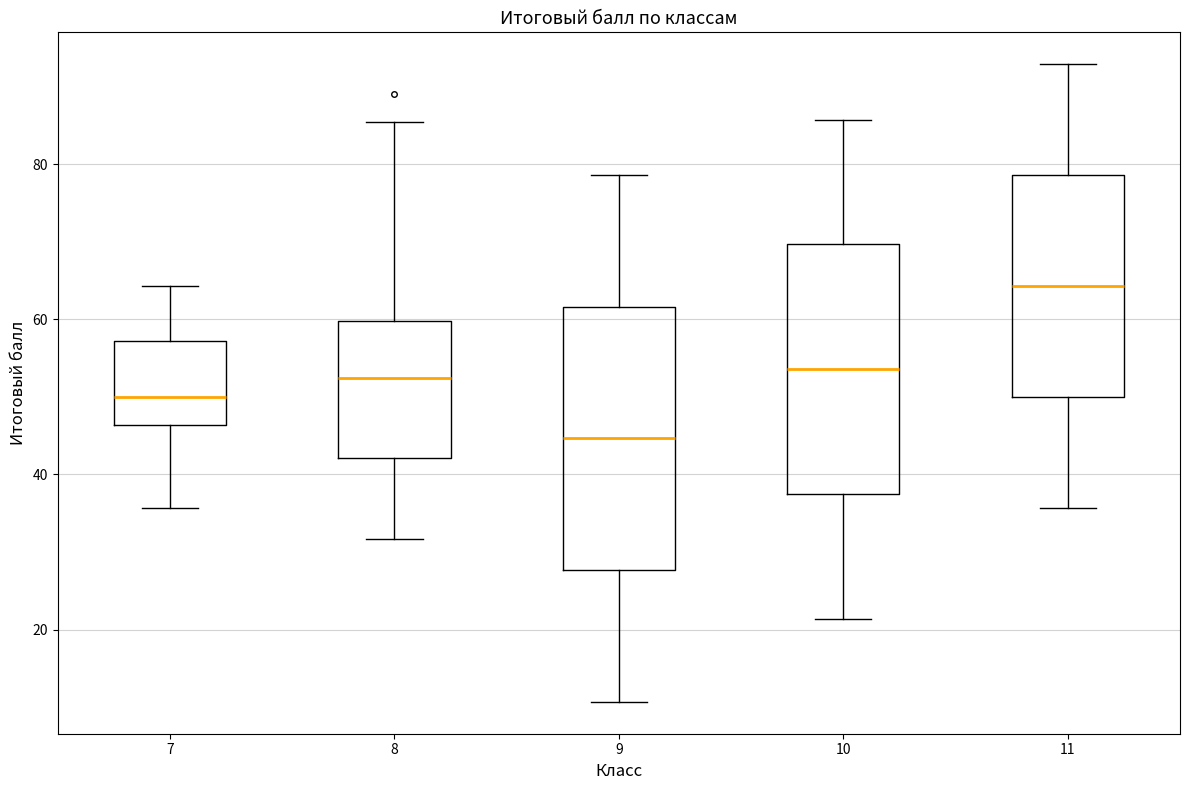

Reading left to right, transcribe this box plot: for each box, give where its median line is, the range the box spans, and where its two whiskers end, as read against the y-axis. The values are not printed on the chart, so give them approximately, as read against the axis.

7: median 50, box 46 to 58, whiskers 36 to 64
8: median 52, box 42 to 60, whiskers 32 to 86
9: median 44, box 28 to 62, whiskers 10 to 78
10: median 54, box 38 to 70, whiskers 22 to 86
11: median 64, box 50 to 78, whiskers 36 to 92